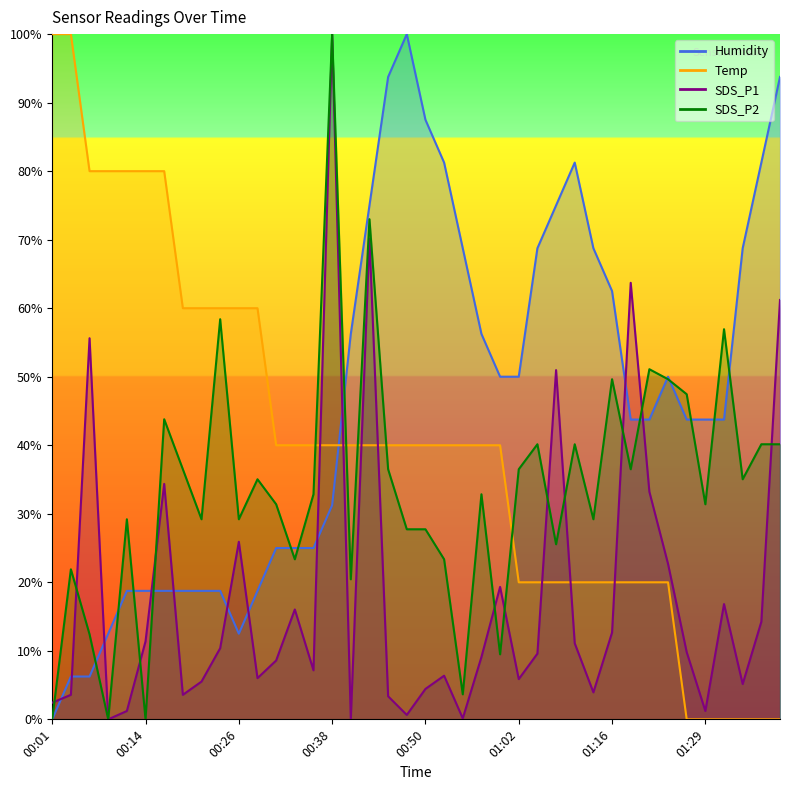

Which has a higher value, 01:02 or 00:06?

00:06